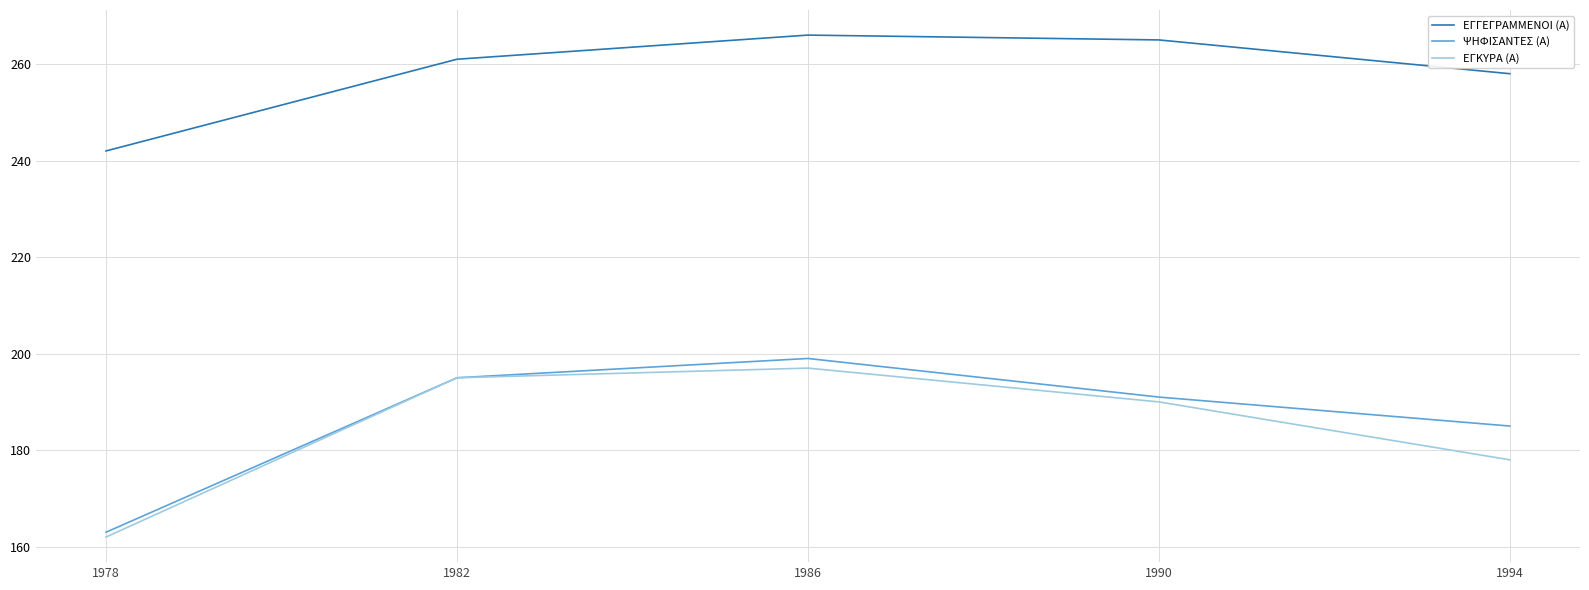

Does the chart display data point markers on the line(s)?

No